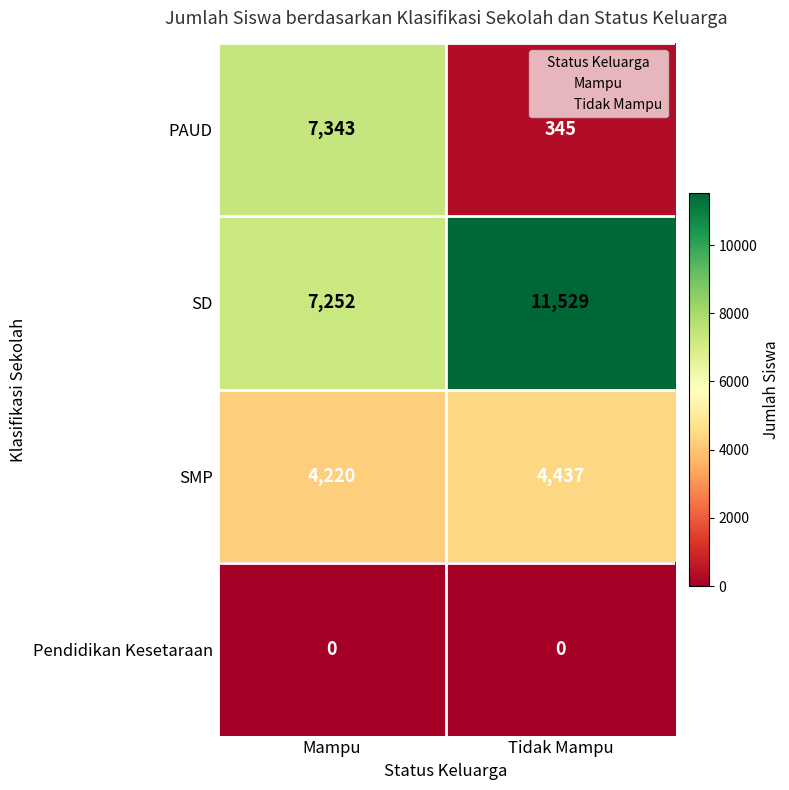

Which series changed the most between Mampu and Tidak Mampu?

PAUD